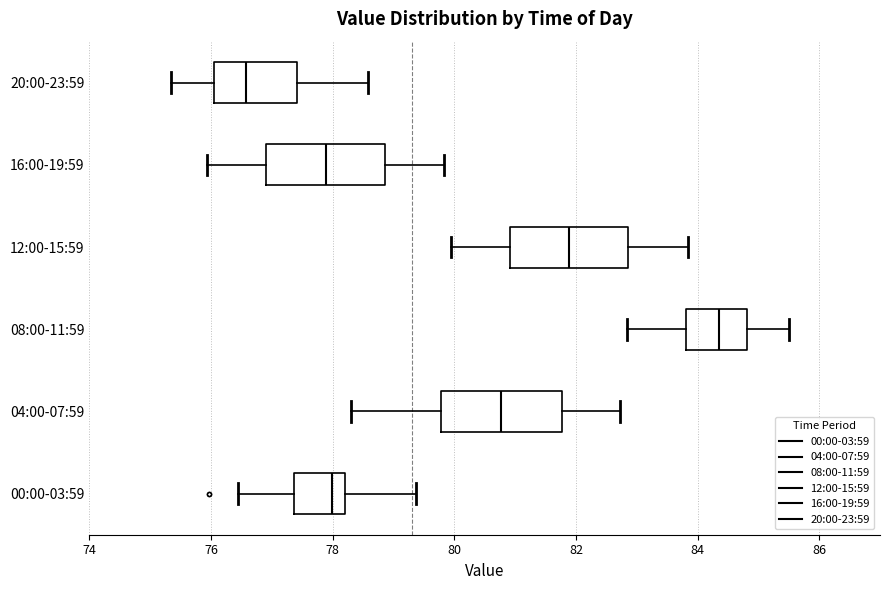

Where is the left edge of the box for 00:00-03:59 on the x-axis? The values are not printed on the chart, so give them approximately, as read against the axis.

77.4